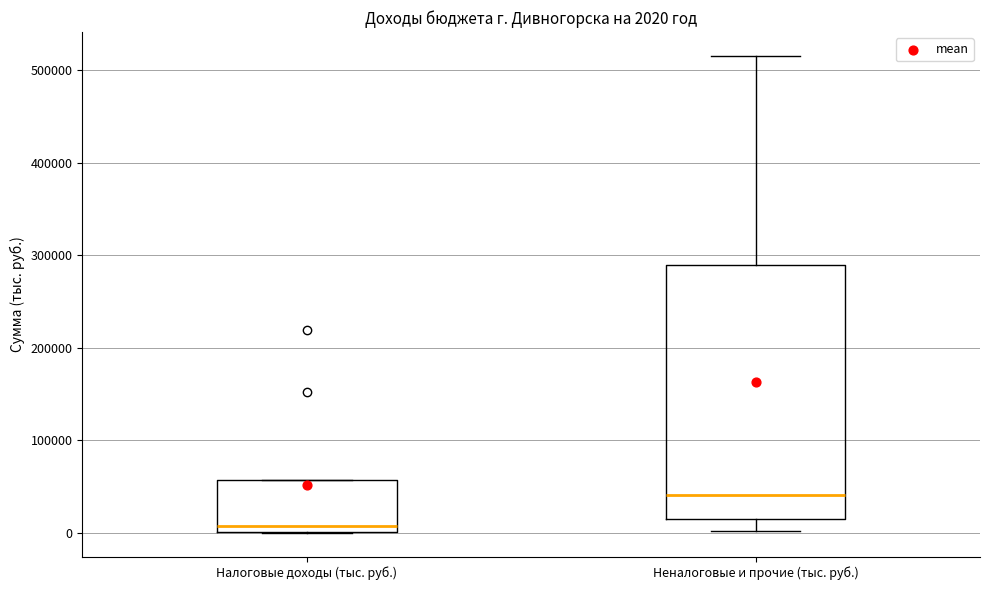

Which box's median line is the highest?

Неналоговые и прочие (тыс. руб.)